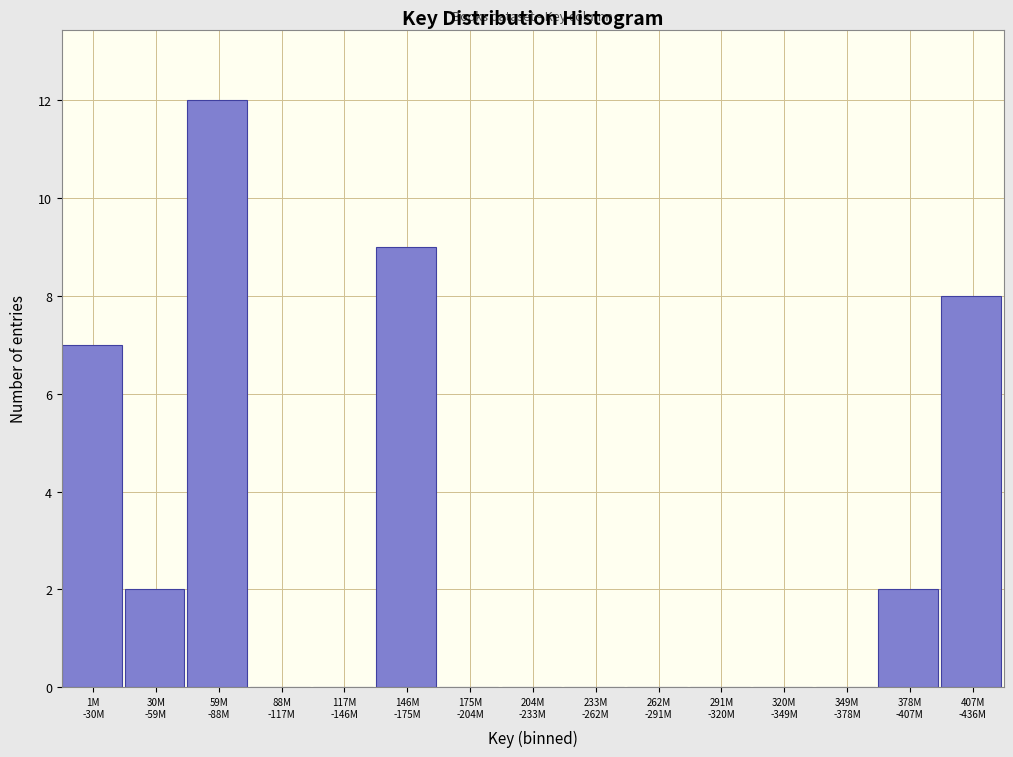

What is the greatest value displayed?

12